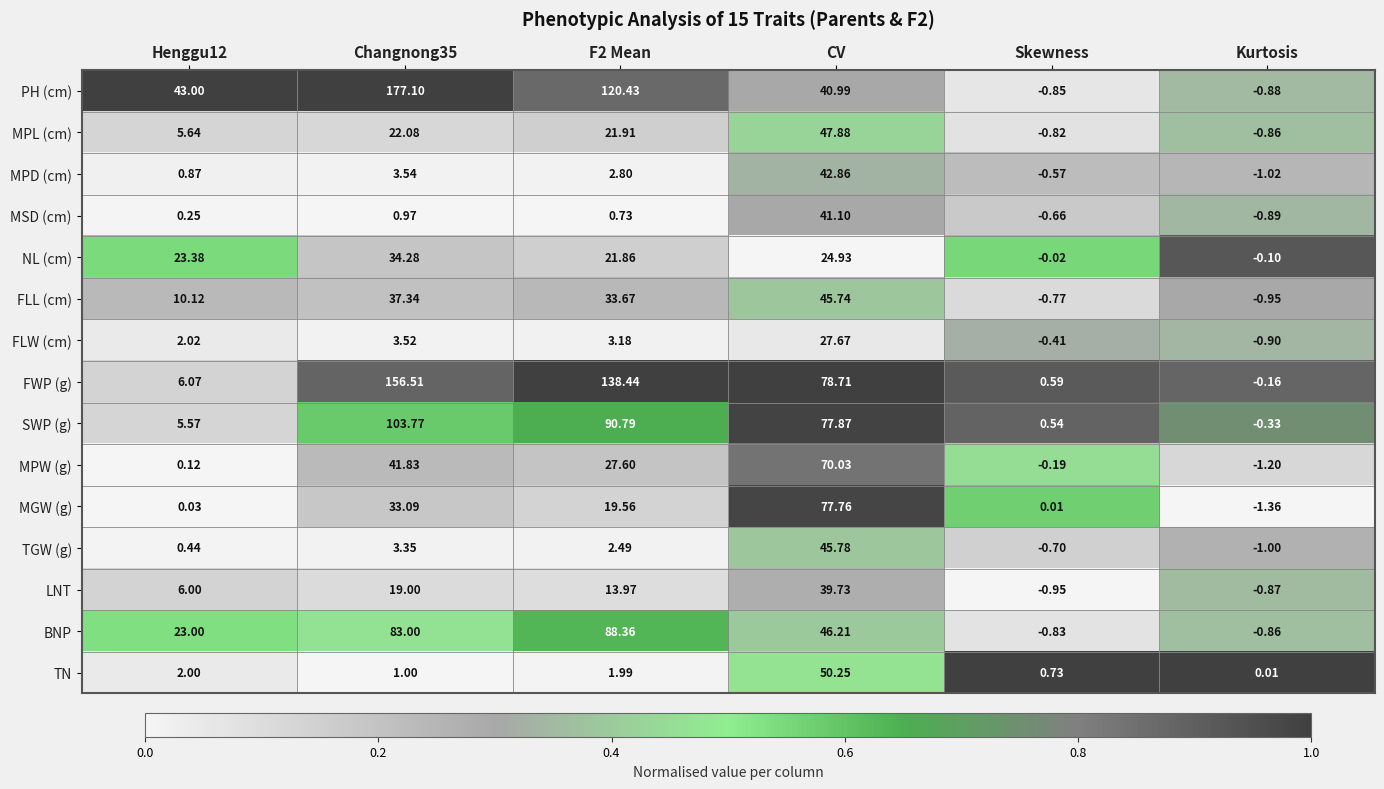

Which series has the widest spread of values?

PH (cm)